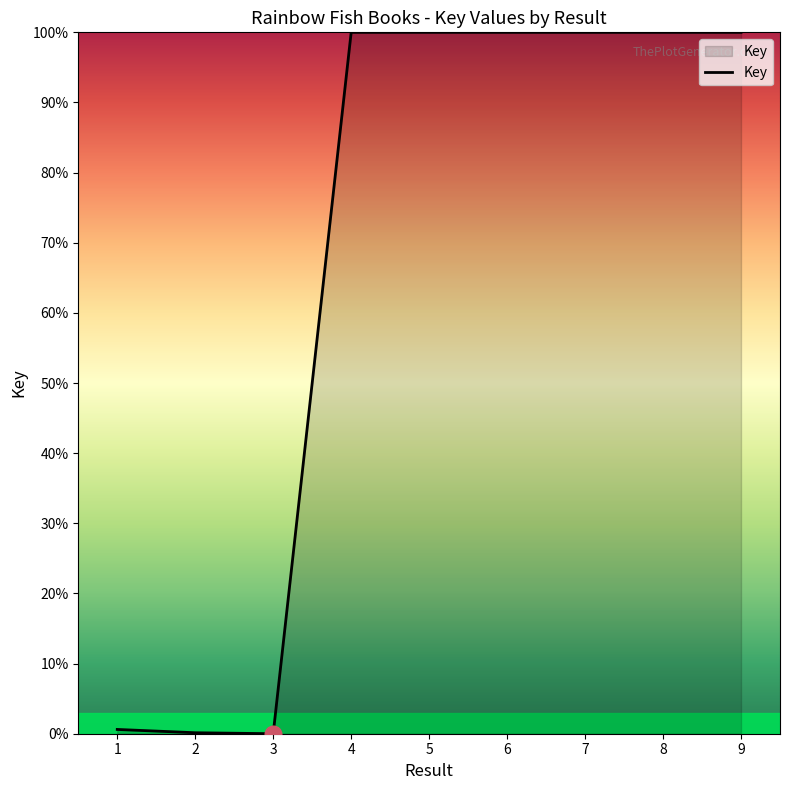

What is the greatest value displayed?

100.0